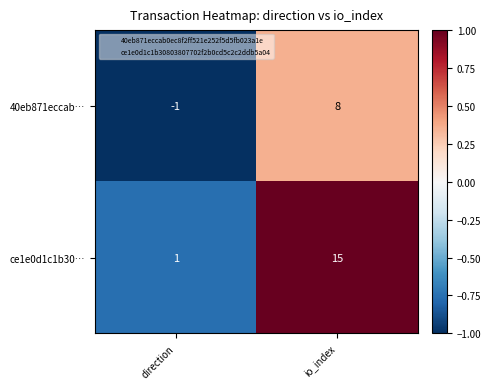

Which category has the highest value in the 40eb871eccab… series?

io_index